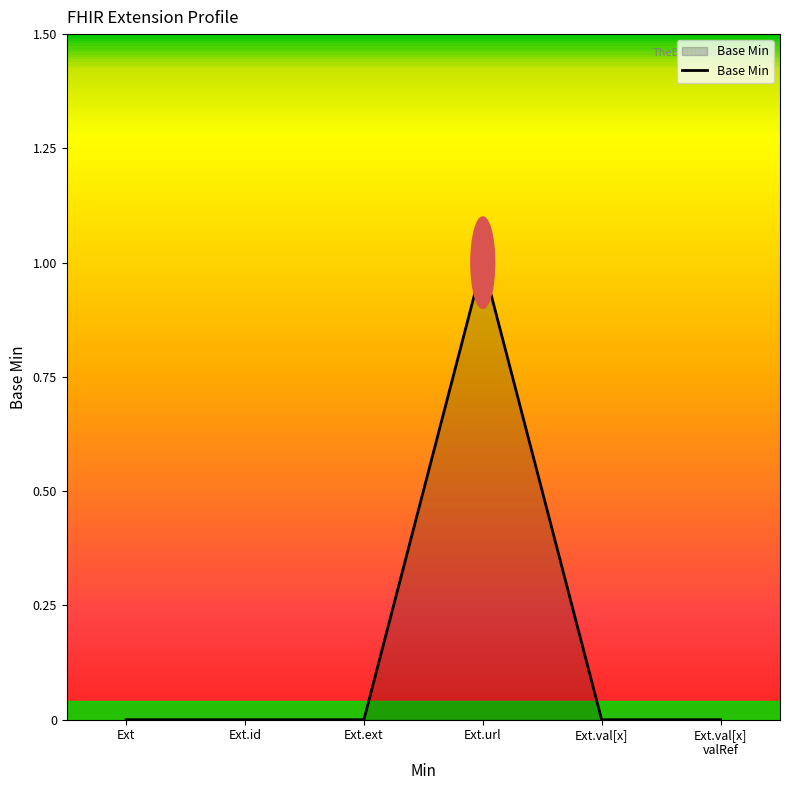

Reading left to right, extract all data points from this chart.

Ext=0	Ext.id=0	Ext.ext=0	Ext.url=1	Ext.val[x]=0	Ext.val[x]
valRef=0